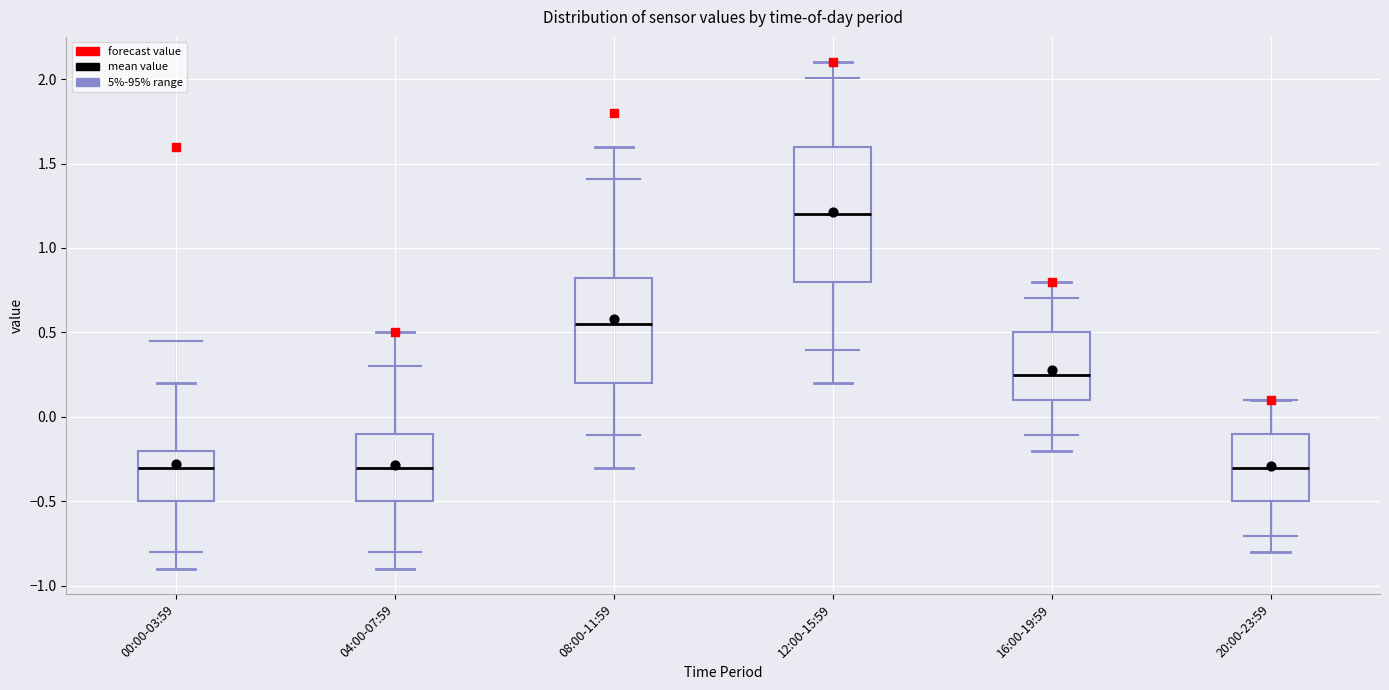

Where does the upper whisker of the box for 04:00-07:59 end on the y-axis? The values are not printed on the chart, so give them approximately, as read against the axis.

0.50